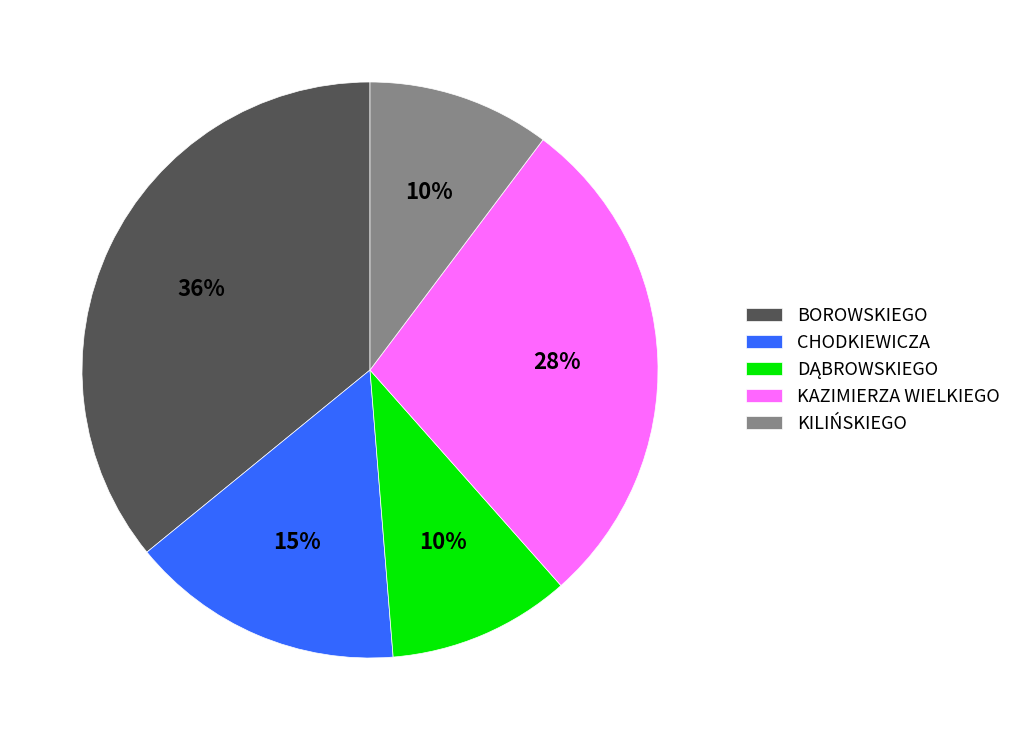

Is the sum of KILIŃSKIEGO and CHODKIEWICZA greater than half?

No